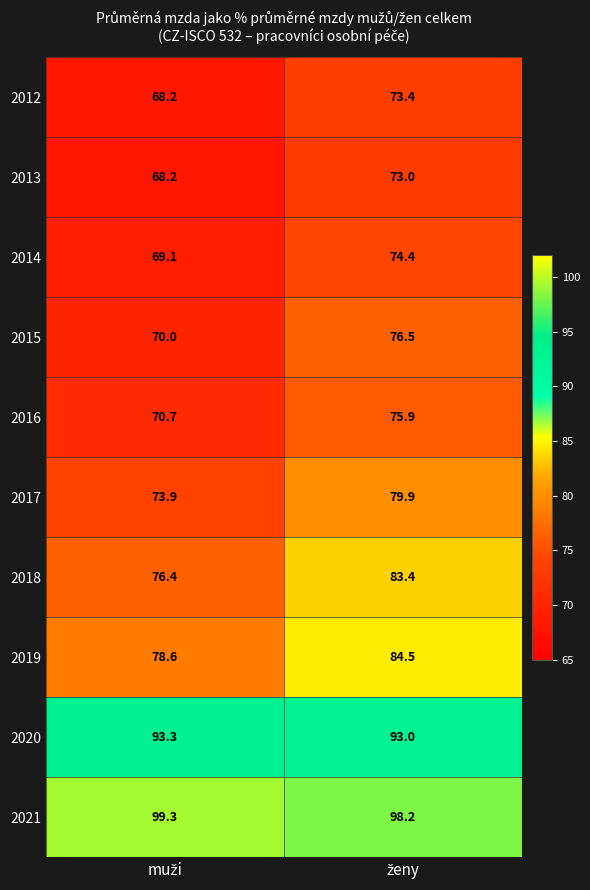

What is the minimum value shown in the chart?

68.2